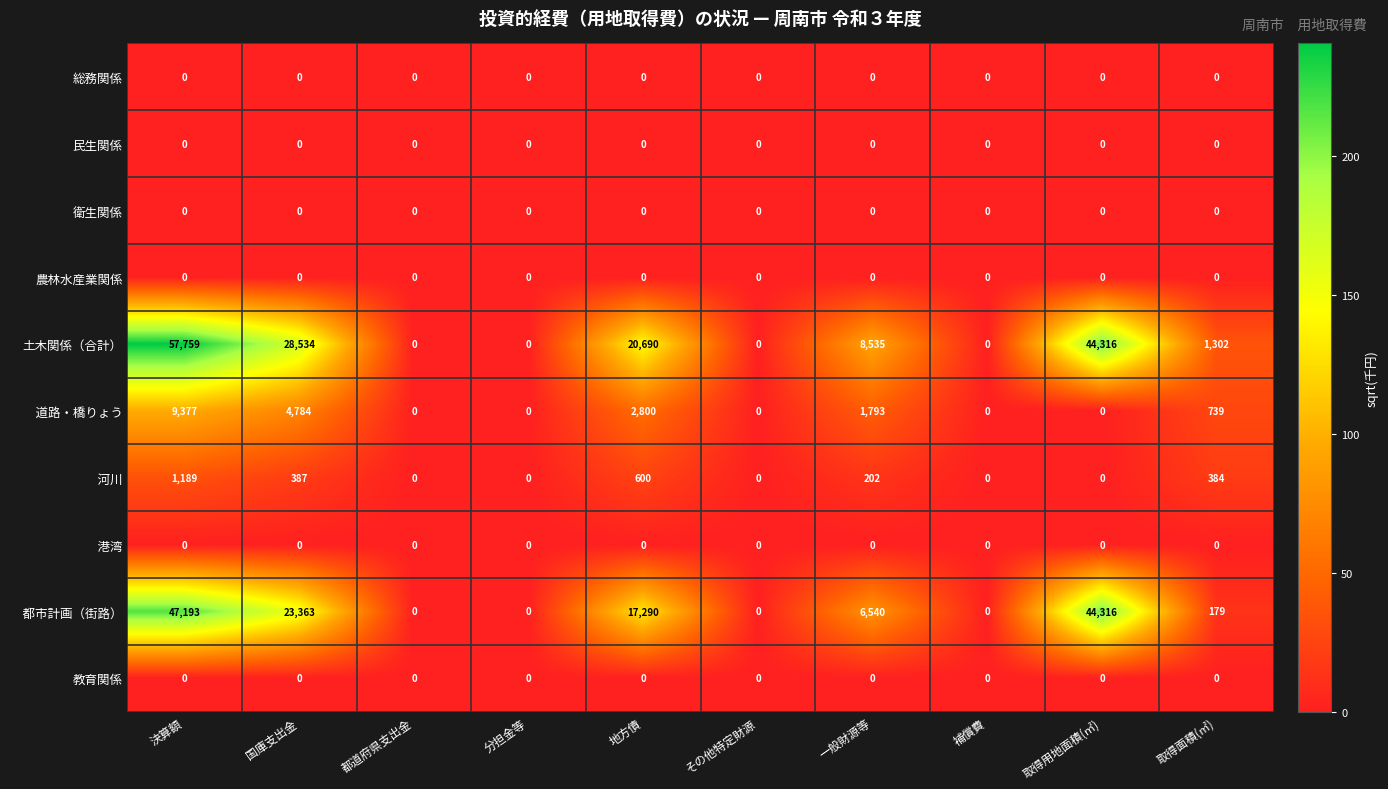

What is the difference between the highest and lowest values at 地方債?

20690